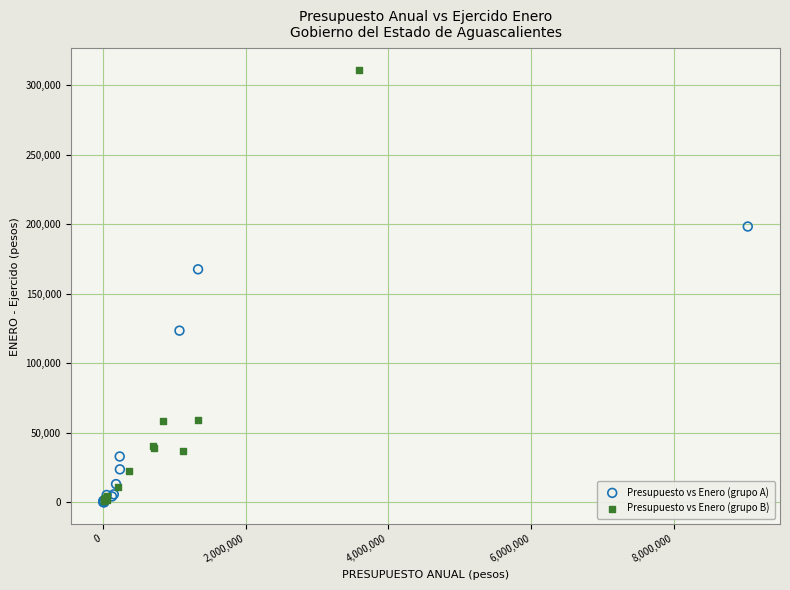

Which series contains the highest Y value?

Presupuesto vs Enero (grupo B)